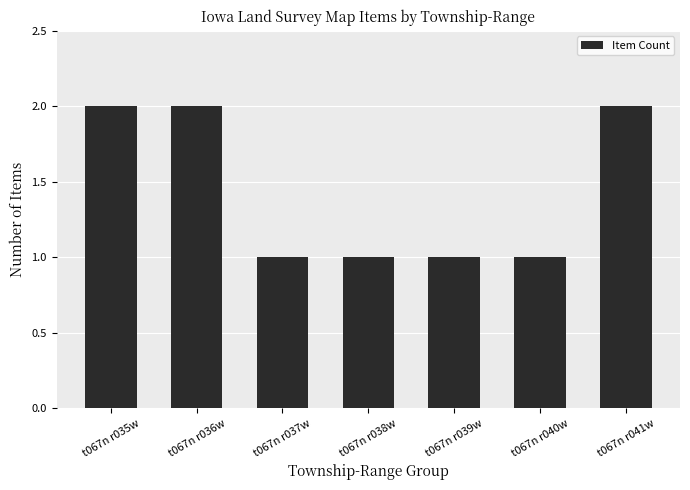

The value at t067n r036w is 3. True or false?

False